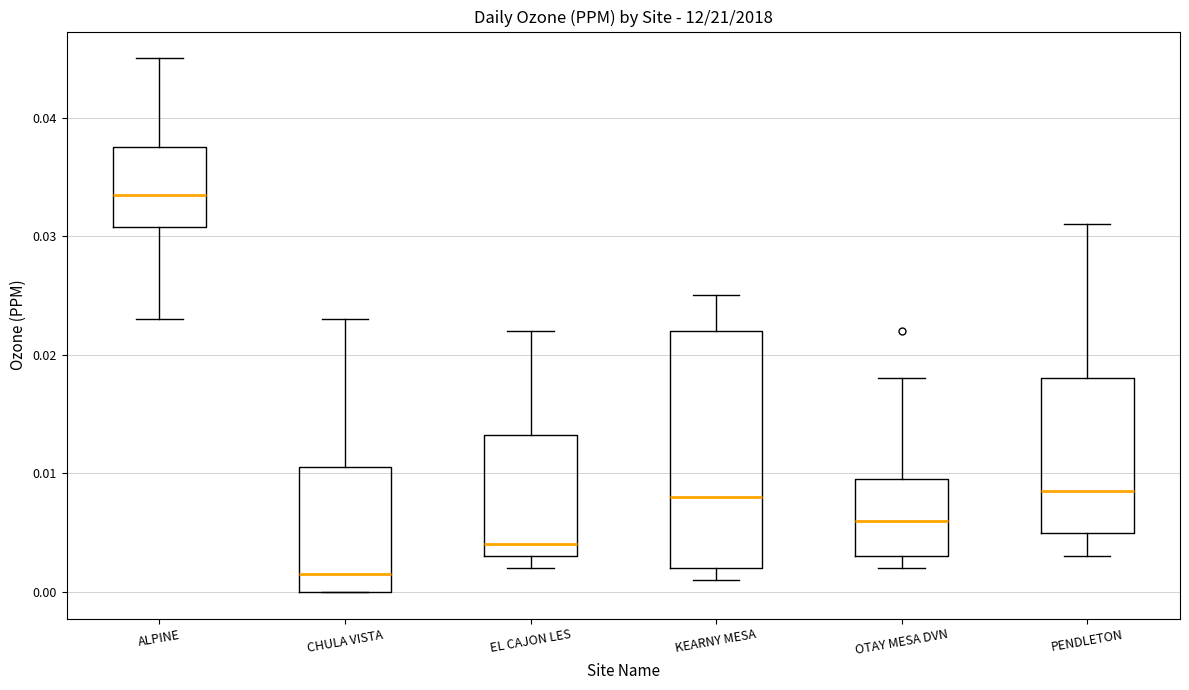

Which box's median line is the lowest?

CHULA VISTA